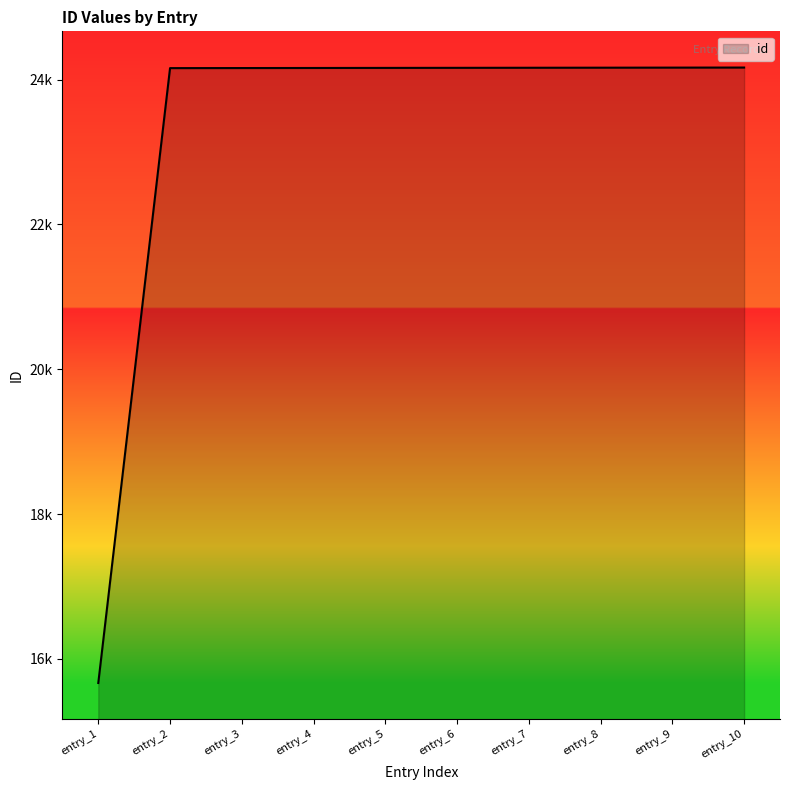

What is the greatest value displayed?

24166